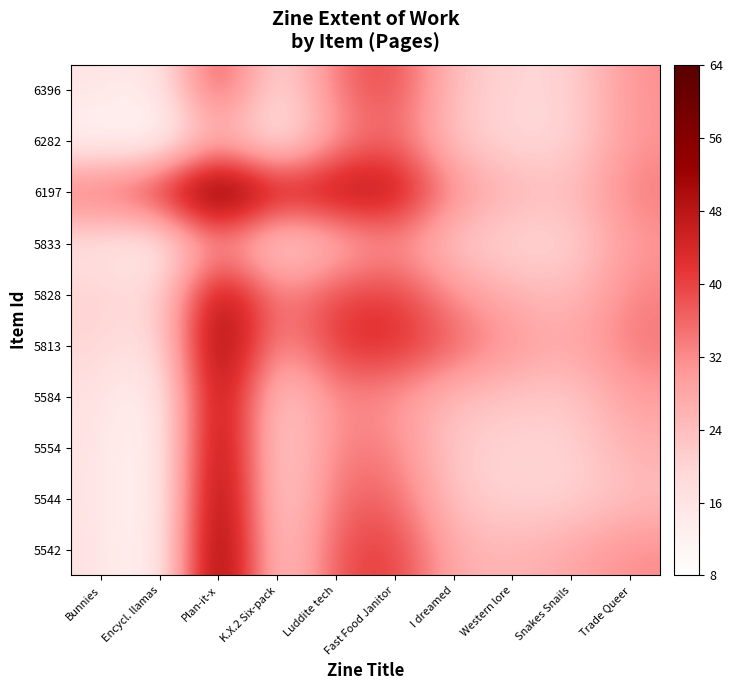

What is the difference between the highest and lowest values at Trade Queer?

10.5